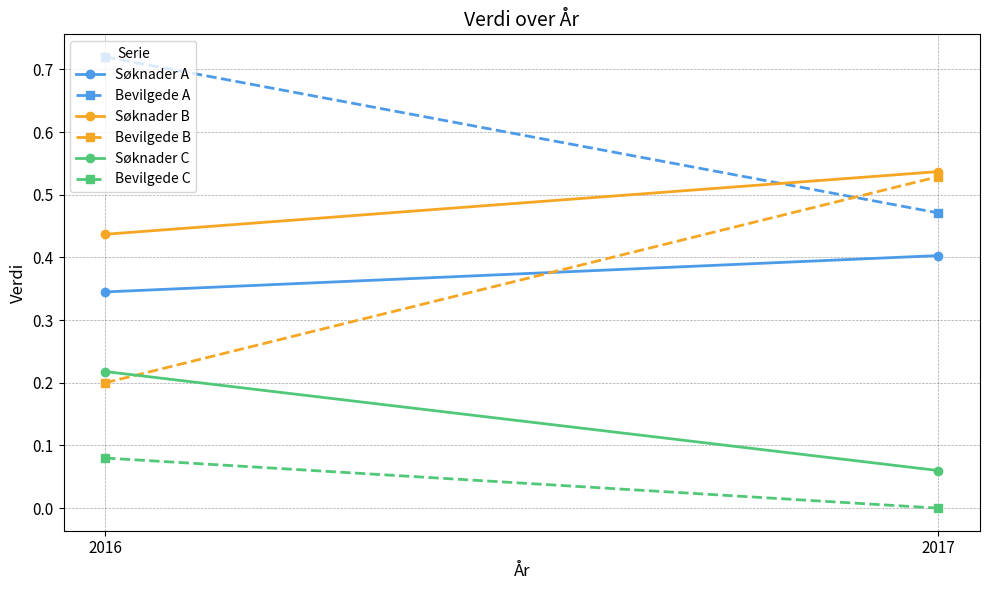

Is it true that Bevilgede C equals 0.1 at 2016?

False